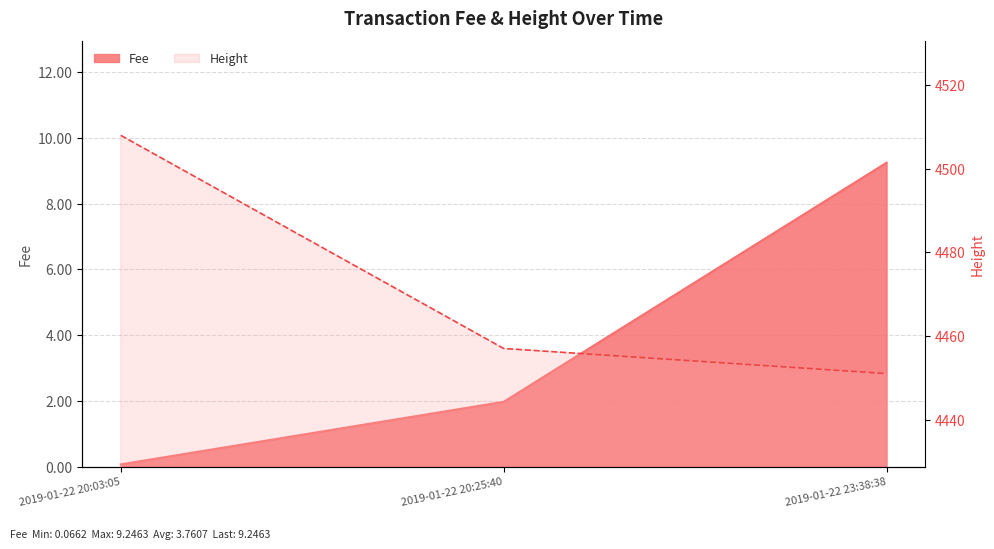

True or false: Fee has a value of 0.0 at 2019-01-22 20:03:05.

False